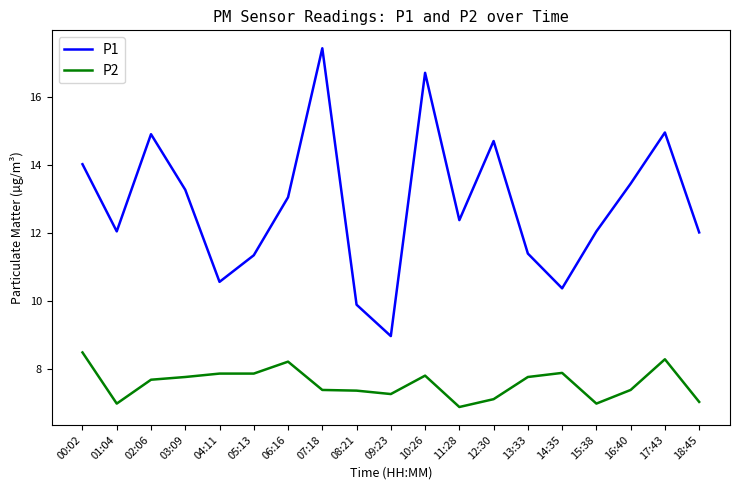

Which series changed the most between 09:23 and 17:43?

P1